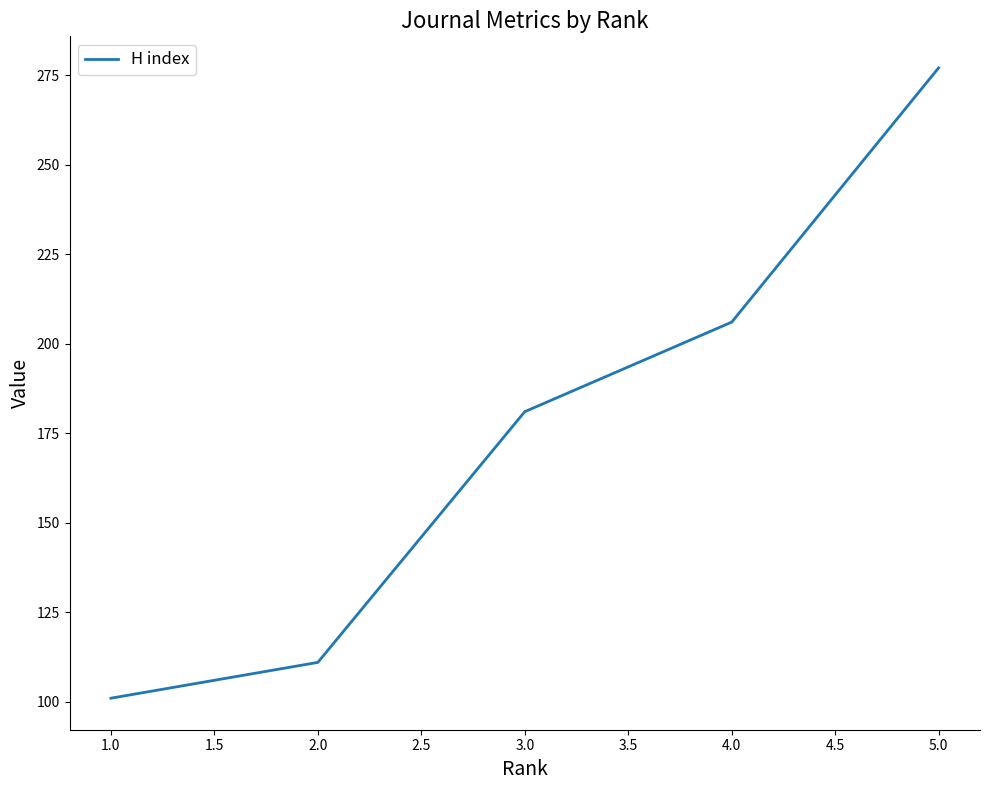

What is the difference between the second highest and minimum values?

105